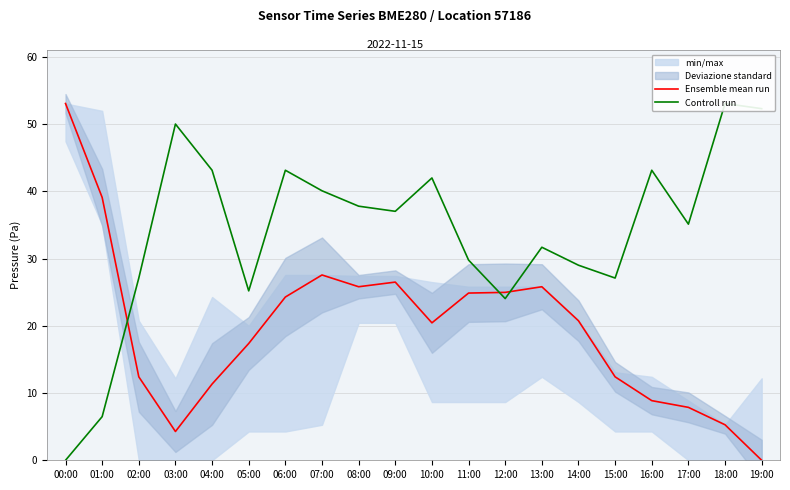

What value does the Controll run series have at 12:00?

24.0